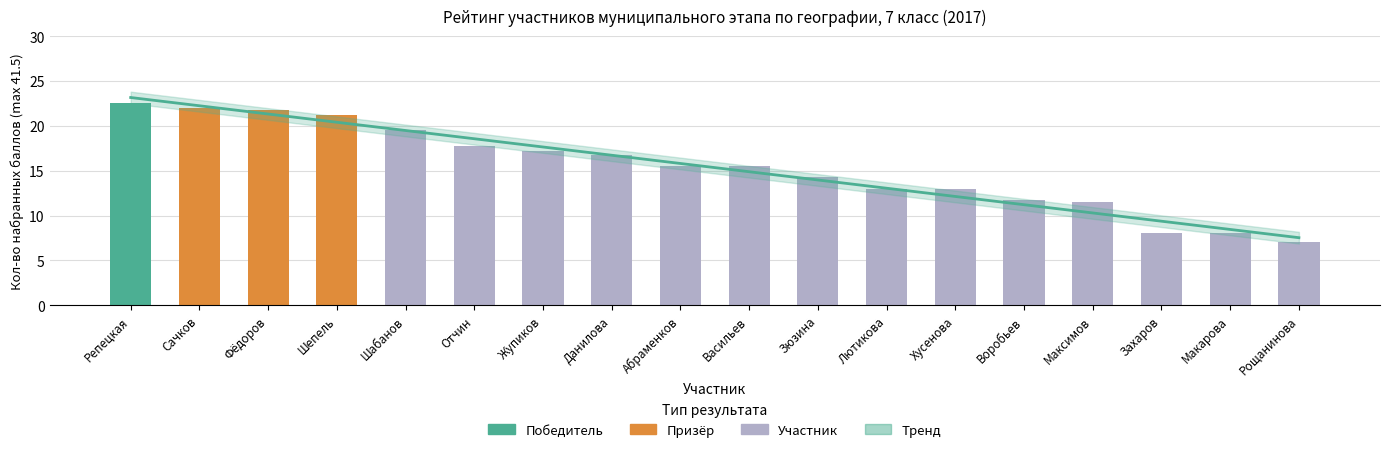

The value at Лютикова is 23.2. True or false?

False